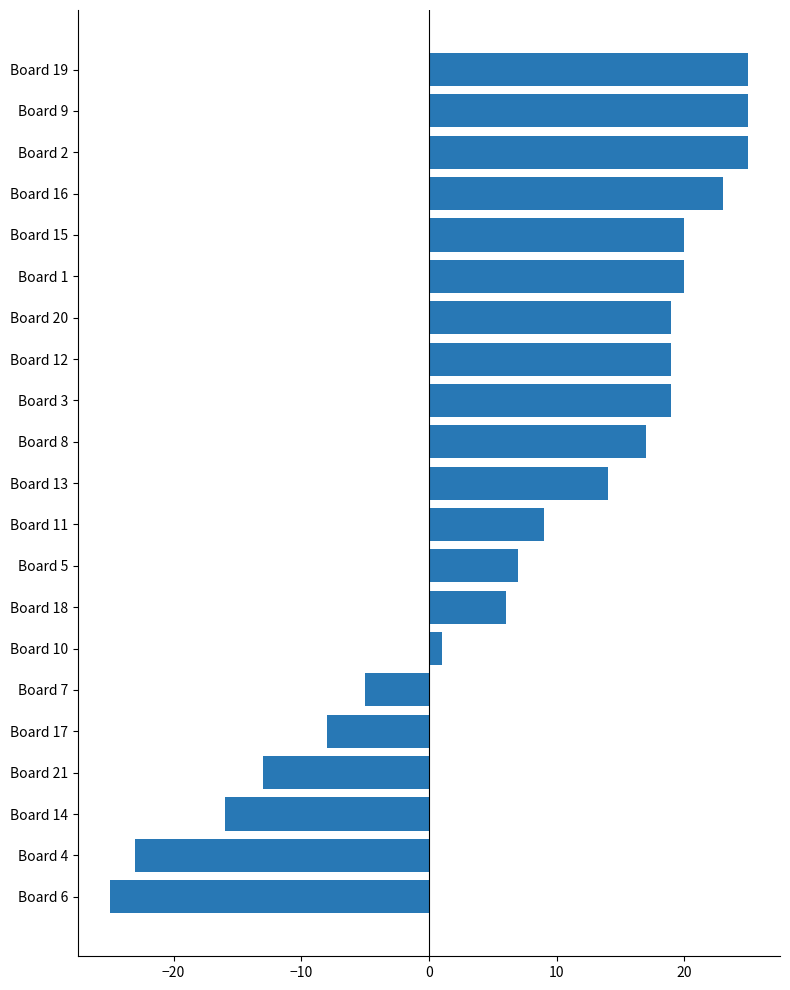

Reading top to bottom, extract all data points from this chart.

25	25	25	23	20	20	19	19	19	17	14	9	7	6	1	-5	-8	-13	-16	-23	-25